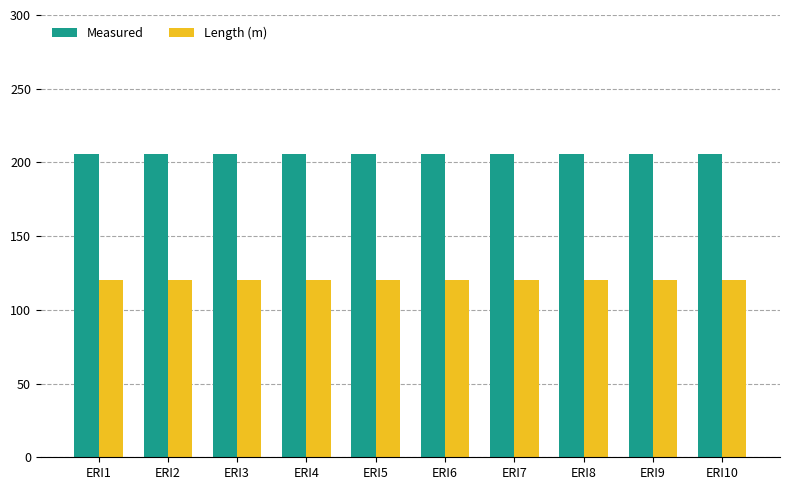

What is the greatest value displayed?

206